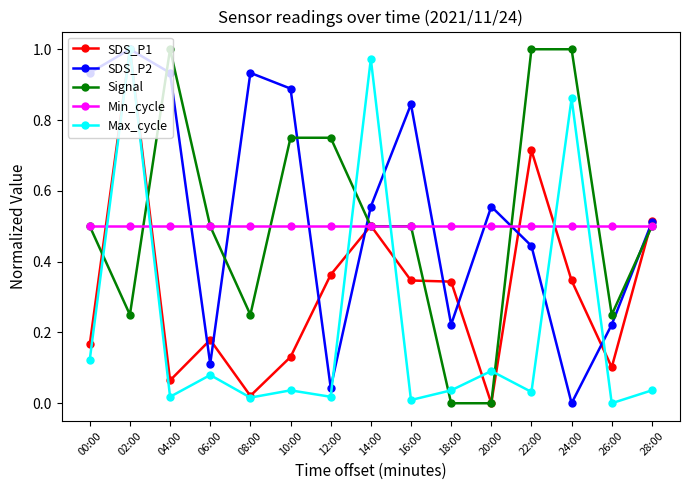

How many times do Max_cycle and Signal cross each other?

6